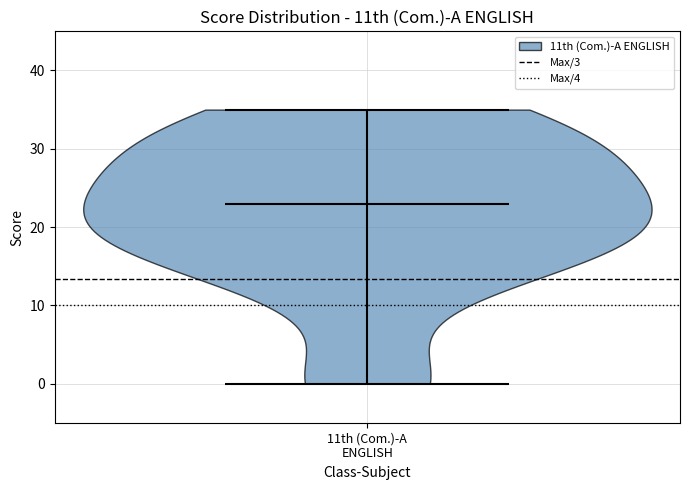

What is the highest point the violin for 11th (Com.)-A ENGLISH reaches on the y-axis? The values are not printed on the chart, so give them approximately, as read against the axis.

35